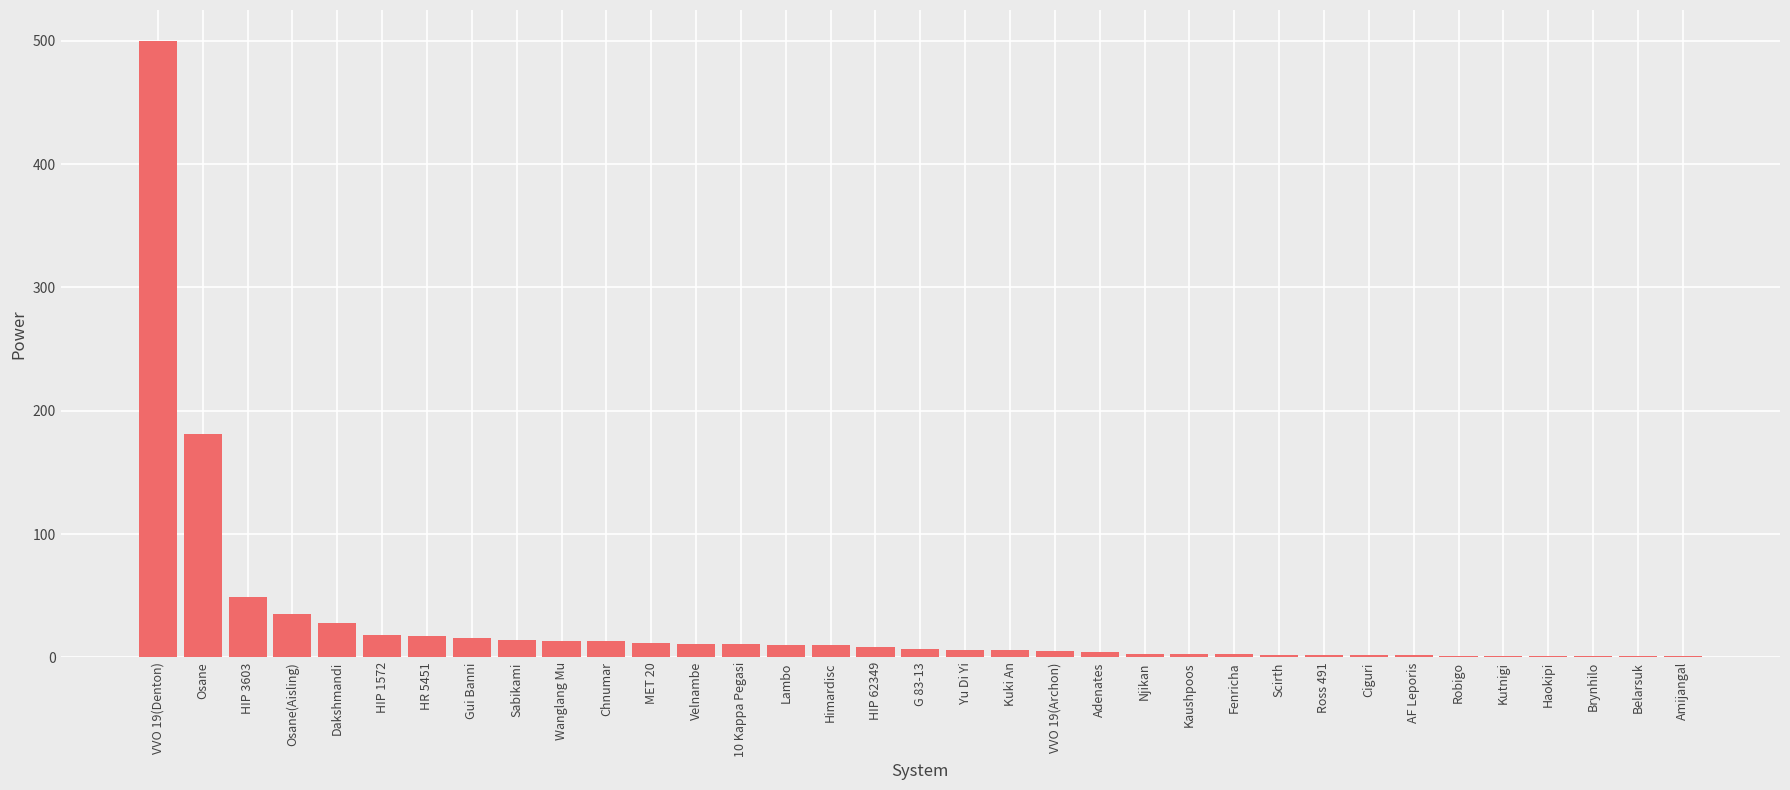

Is it true that the value at Sabikami is 14?

True